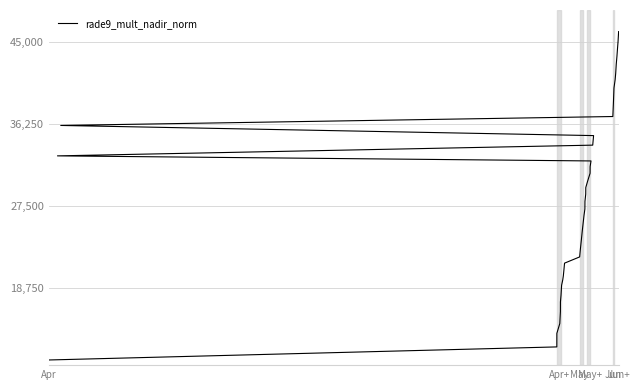

True or false: the data has more than 2 interior local peaks.

False